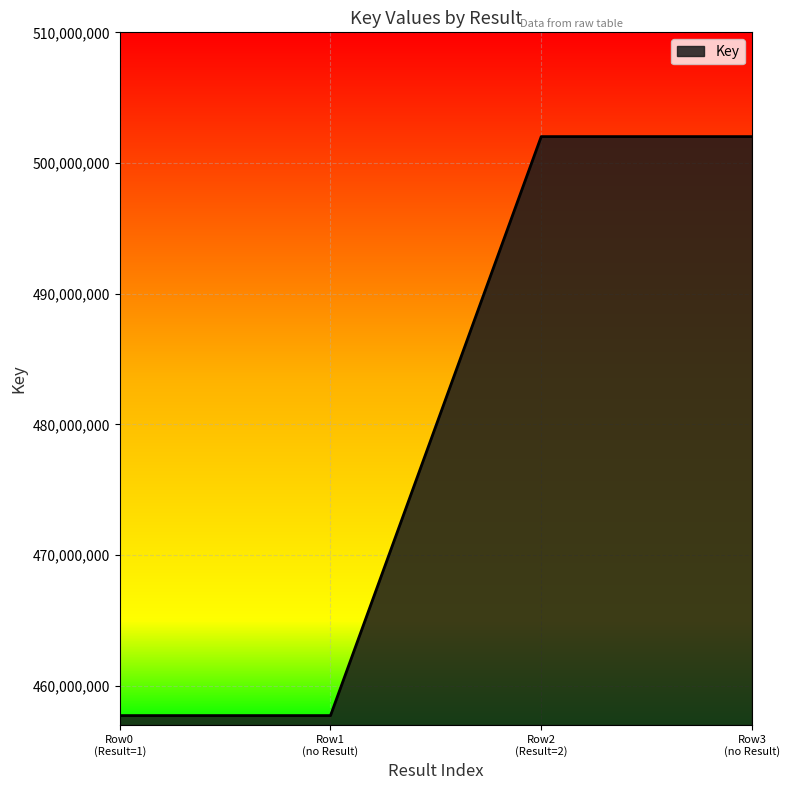

What is the smallest value displayed?

457723043